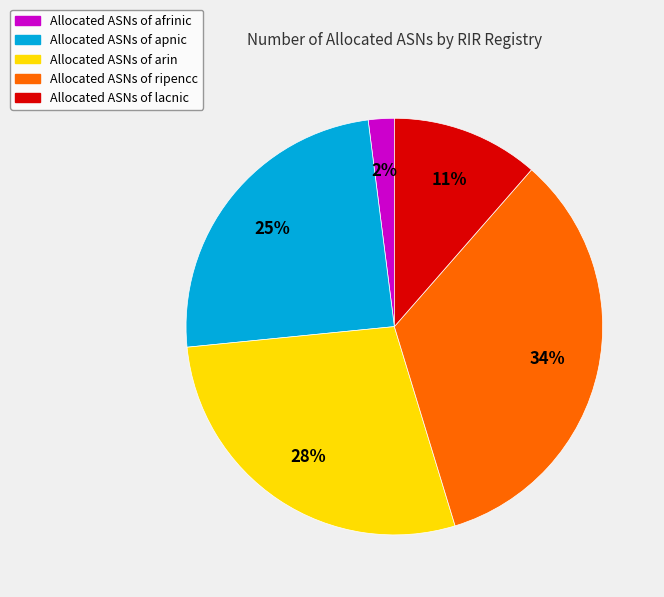

Is there a majority slice in this chart?

No